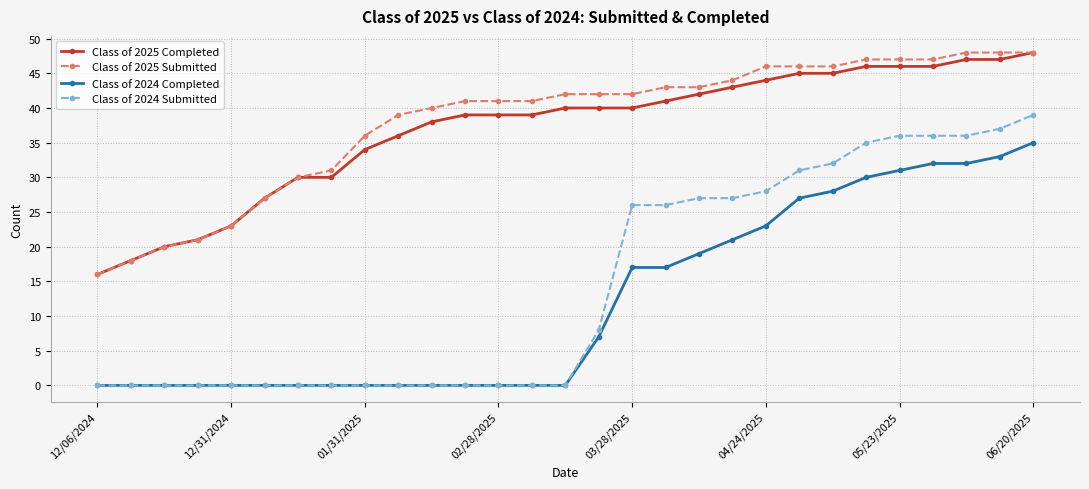

What is the greatest value displayed?

48